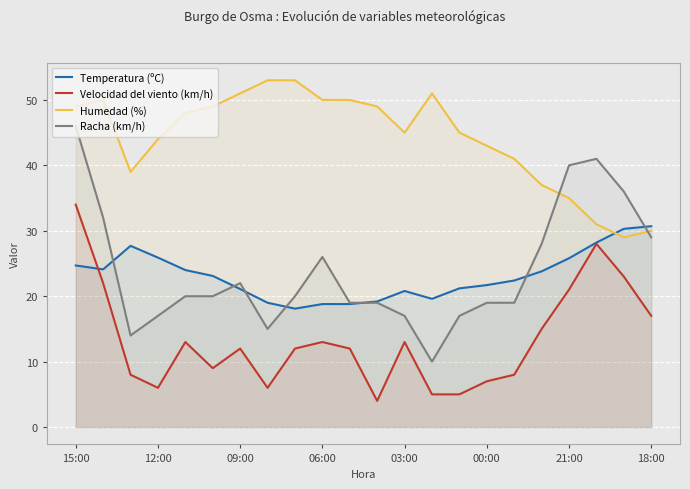

At which category is the sum across all series the highest?

15:00